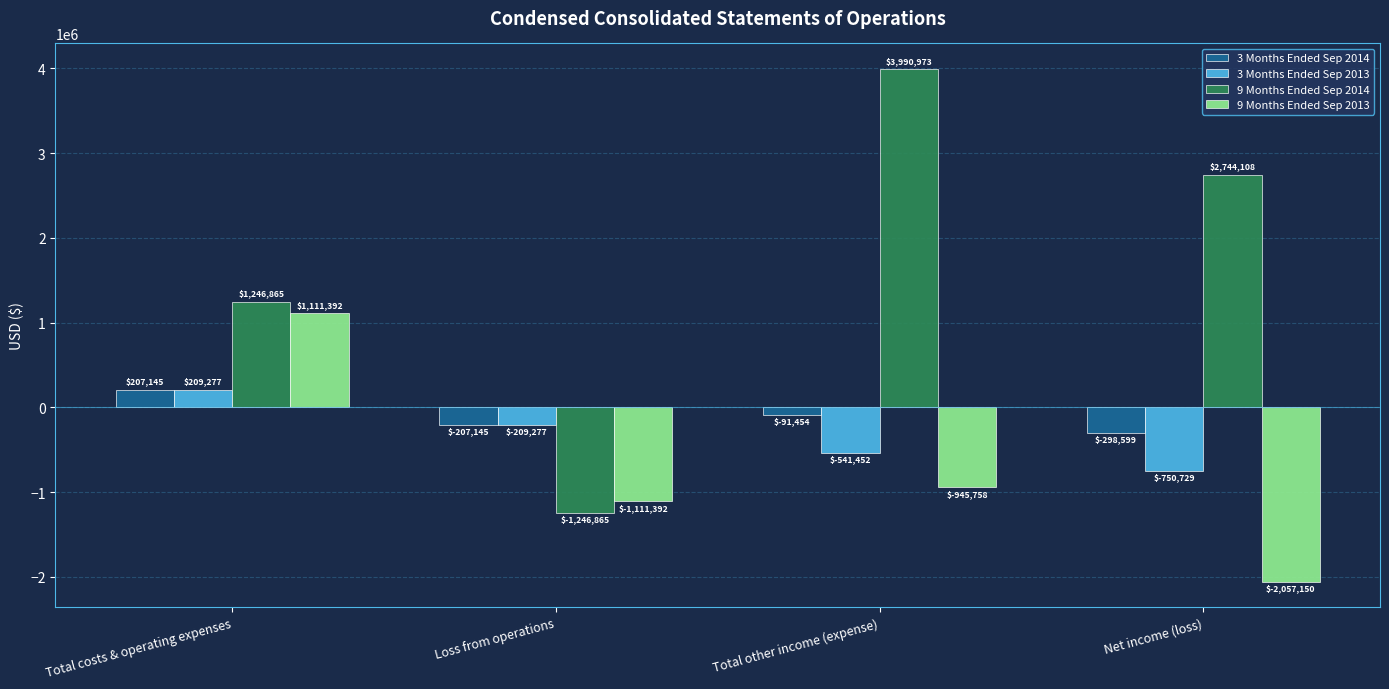

Which category has the lowest value in the 9 Months Ended Sep 2014 series?

Loss from operations